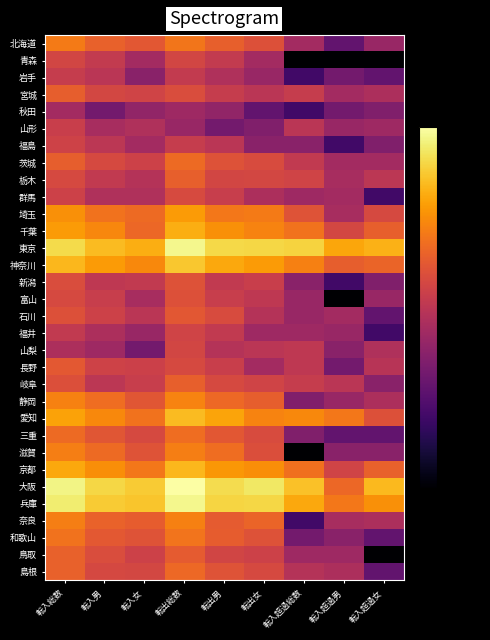

Reading left to right, list all the values displayed in this chart.

北海道: 転入総数=-23.4	転入男=-28.4	転入女=-30.5	転出総数=-24.1	転出男=-28.7	転出女=-32.0	転入超過総数=-44.7	転入超過男=-57.8	転入超過女=-46.9
青森: 転入総数=-34.8	転入男=-38.2	転入女=-44.7	転出総数=-34.8	転出男=-38.2	転出女=-44.7	転入超過総数=-183.8	転入超過男=-183.8	転入超過女=-183.8
岩手: 転入総数=-37.8	転入男=-40.3	転入女=-49.8	転出総数=-38.2	転出男=-42.2	転出女=-46.9	転入超過総数=-63.8	転入超過男=-54.2	転入超過女=-57.8
宮城: 転入総数=-29.0	転入男=-34.5	転入女=-35.5	転出総数=-32.9	転出男=-37.8	転出女=-40.3	転入超過総数=-37.8	転入超過男=-44.7	転入超過女=-43.0
秋田: 転入総数=-44.7	転入男=-54.2	転入女=-48.2	転出総数=-45.7	転出男=-48.2	転出女=-57.8	転入超過総数=-63.8	転入超過男=-54.2	転入超過女=-51.7
山形: 転入総数=-36.9	転入男=-43.8	転入女=-42.2	転出総数=-46.9	転出男=-54.2	転出女=-51.7	転入超過総数=-40.3	転入超過男=-46.9	転入超過女=-45.7
福島: 転入総数=-35.8	転入男=-39.7	転入女=-44.7	転出総数=-37.8	転出男=-40.3	転出女=-49.8	転入超過総数=-49.8	転入超過男=-63.8	転入超過女=-51.7
茨城: 転入総数=-29.0	転入男=-34.0	転入女=-36.2	転出総数=-26.5	転出男=-31.7	転出女=-33.4	転入超過総数=-38.7	転入超過男=-44.7	転入超過女=-44.7
栃木: 転入総数=-34.0	転入男=-38.7	転入女=-41.5	転出総数=-28.7	転出男=-34.8	転出女=-34.5	転入超過総数=-35.5	転入超過男=-43.8	転入超過女=-39.7
群馬: 転入総数=-36.2	転入男=-42.2	転入女=-42.2	転出総数=-33.7	転出男=-37.3	転出女=-43.0	転入超過総数=-45.7	転入超過男=-44.7	転入超過女=-63.8
埼玉: 転入総数=-19.5	転入男=-24.7	転入女=-26.4	転出総数=-17.5	転出男=-23.8	転出女=-23.4	転入超過総数=-31.5	転入超過男=-43.8	転入超過女=-34.0
千葉: 転入総数=-17.6	転入男=-21.2	転入女=-26.9	転出総数=-14.5	転出男=-19.5	転出女=-21.6	転入超過総数=-25.0	転入超過男=-34.5	転入超過女=-28.5
東京: 転入総数=-7.2	転入男=-12.2	転入女=-14.4	転出総数=-1.9	転出男=-7.8	転出女=-8.1	転入超過総数=-8.7	転入超過男=-15.8	転入超過女=-13.9
神奈川: 転入総数=-13.0	転入男=-17.5	転入女=-20.8	転出総数=-10.4	転出男=-15.4	転出女=-17.6	転入超過総数=-22.3	転入超過男=-28.8	転入超過女=-27.8
新潟: 転入総数=-32.9	転入男=-39.2	転入女=-38.7	転出総数=-31.7	転出男=-38.7	転出女=-36.9	転入超過総数=-49.8	転入超過男=-63.8	転入超過女=-51.7
富山: 転入総数=-34.0	転入男=-37.3	転入女=-43.8	転出総数=-32.2	転出男=-37.3	転出女=-39.2	転入超過総数=-46.9	転入超過男=-183.8	転入超過女=-46.9
石川: 転入総数=-32.0	転入男=-36.2	転入女=-40.3	転出総数=-30.5	転出男=-33.4	転出女=-41.5	転入超過総数=-46.9	転入超過男=-44.7	転入超過女=-57.8
福井: 転入総数=-38.7	転入男=-43.0	転入女=-46.9	転出総数=-35.5	転出男=-38.7	転出女=-45.7	転入超過総数=-45.7	転入超過男=-46.9	転入超過女=-63.8
山梨: 転入総数=-43.0	転入男=-45.7	転入女=-54.2	転出総数=-34.8	転出男=-41.5	転出女=-40.3	転入超過総数=-39.2	転入超過男=-49.8	転入超過女=-42.2
長野: 転入総数=-30.2	転入男=-35.8	転入女=-36.5	転出総数=-34.0	転出男=-36.9	転出女=-44.7	転入超過総数=-39.2	転入超過男=-54.2	転入超過女=-40.9
岐阜: 転入総数=-32.4	転入男=-39.7	転入女=-37.3	転出総数=-28.7	転出男=-34.0	転出女=-35.5	転入超過総数=-37.8	転入超過男=-40.3	転入超過女=-49.8
静岡: 転入総数=-21.9	転入男=-25.8	転入女=-30.7	転出総数=-21.6	転出男=-26.6	転出女=-28.8	転入超過総数=-51.7	転入超過男=-46.9	転入超過女=-43.0
愛知: 転入総数=-16.5	転入男=-20.7	転入女=-25.0	転出総数=-12.4	転出男=-16.1	転出女=-21.8	転入超過総数=-20.9	転入超過男=-23.8	転入超過女=-32.0
三重: 転入総数=-26.3	転入男=-30.9	転入女=-34.0	転出総数=-25.8	転出男=-30.5	転出女=-33.4	転入超過総数=-51.7	転入超過男=-57.8	転入超過女=-57.8
滋賀: 転入総数=-22.6	転入男=-26.4	転入女=-31.5	転出総数=-22.6	転出男=-25.8	転出女=-32.7	転入超過総数=-183.8	転入超過男=-49.8	転入超過女=-49.8
京都: 転入総数=-15.6	転入男=-19.7	転入女=-24.0	転出総数=-13.1	転出男=-18.4	転出女=-19.9	転入超過総数=-25.2	転入超過男=-35.5	転入超過女=-28.4
大阪: 転入総数=-2.8	転入男=-7.9	転入女=-9.9	転出総数=0.0	転出男=-7.0	転出女=-5.2	転入超過総数=-11.3	転入超過男=-27.1	転入超過女=-12.8
兵庫: 転入総数=-4.3	転入男=-9.8	転入女=-10.8	転出総数=-2.1	転出男=-8.2	転出女=-8.0	転入超過総数=-15.3	転入超過男=-23.9	転入超過女=-19.4
奈良: 転入総数=-22.6	転入男=-27.9	転入女=-29.3	転出総数=-22.5	転出男=-29.5	転出女=-27.7	転入超過総数=-63.8	転入超過男=-43.8	転入超過女=-43.0
和歌山: 転入総数=-24.7	転入男=-30.2	転入女=-31.3	転出総数=-24.4	転出男=-29.3	転出女=-31.7	転入超過総数=-54.2	転入超過男=-49.8	転入超過女=-57.8
鳥取: 転入総数=-28.4	転入男=-32.9	転入女=-36.2	転出総数=-29.6	転出男=-35.2	転出女=-36.2	転入超過総数=-45.7	転入超過男=-45.7	転入超過女=-183.8
島根: 転入総数=-28.4	転入男=-34.2	転入女=-34.5	転出総数=-26.6	転出男=-31.5	転出女=-34.0	転入超過総数=-41.5	転入超過男=-43.0	転入超過女=-57.8